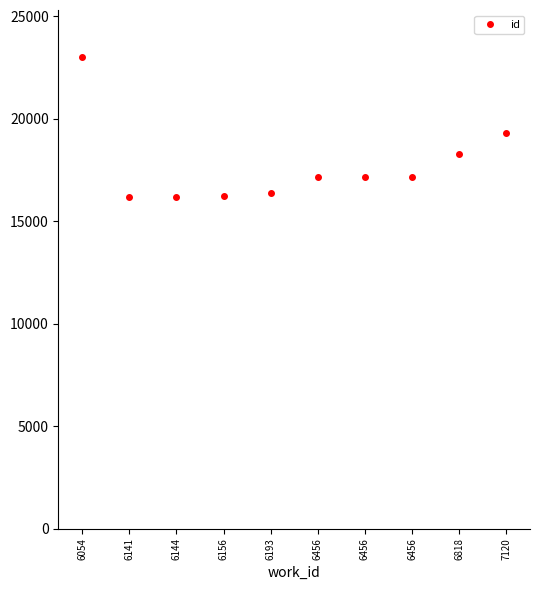

How many lines are shown in the chart?

1